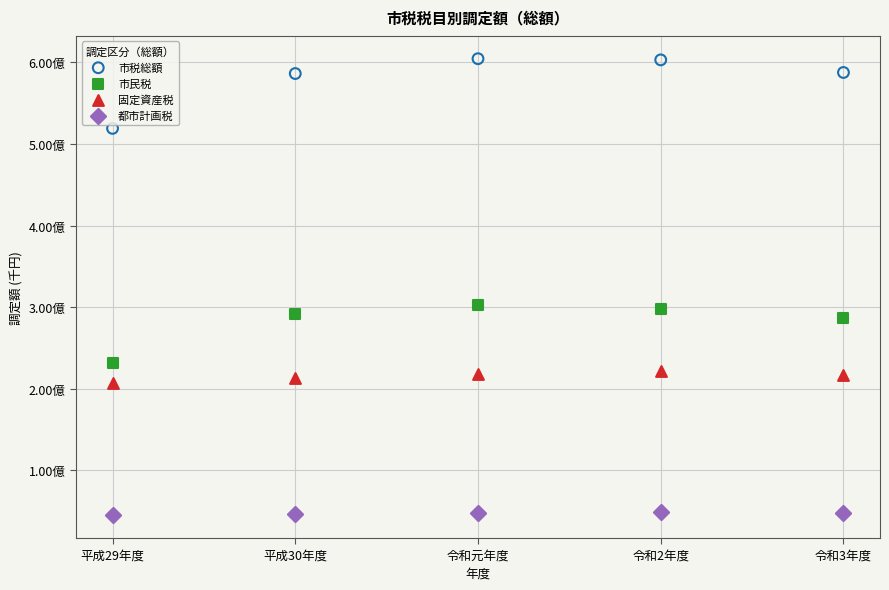

What are all the series names shown in the legend?

市税総額, 市民税, 固定資産税, 都市計画税